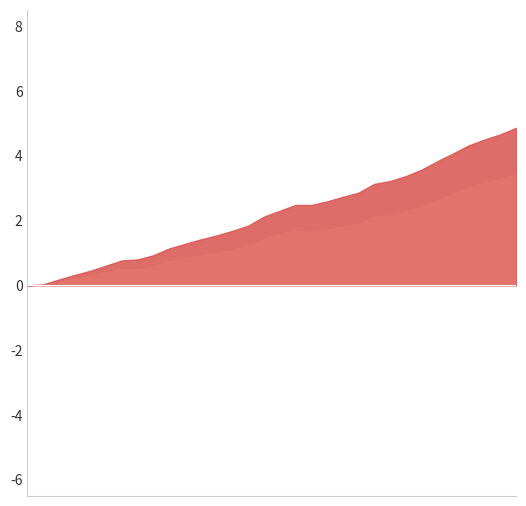

Is it true that the value at 2023-09-01 is 1.0?

True